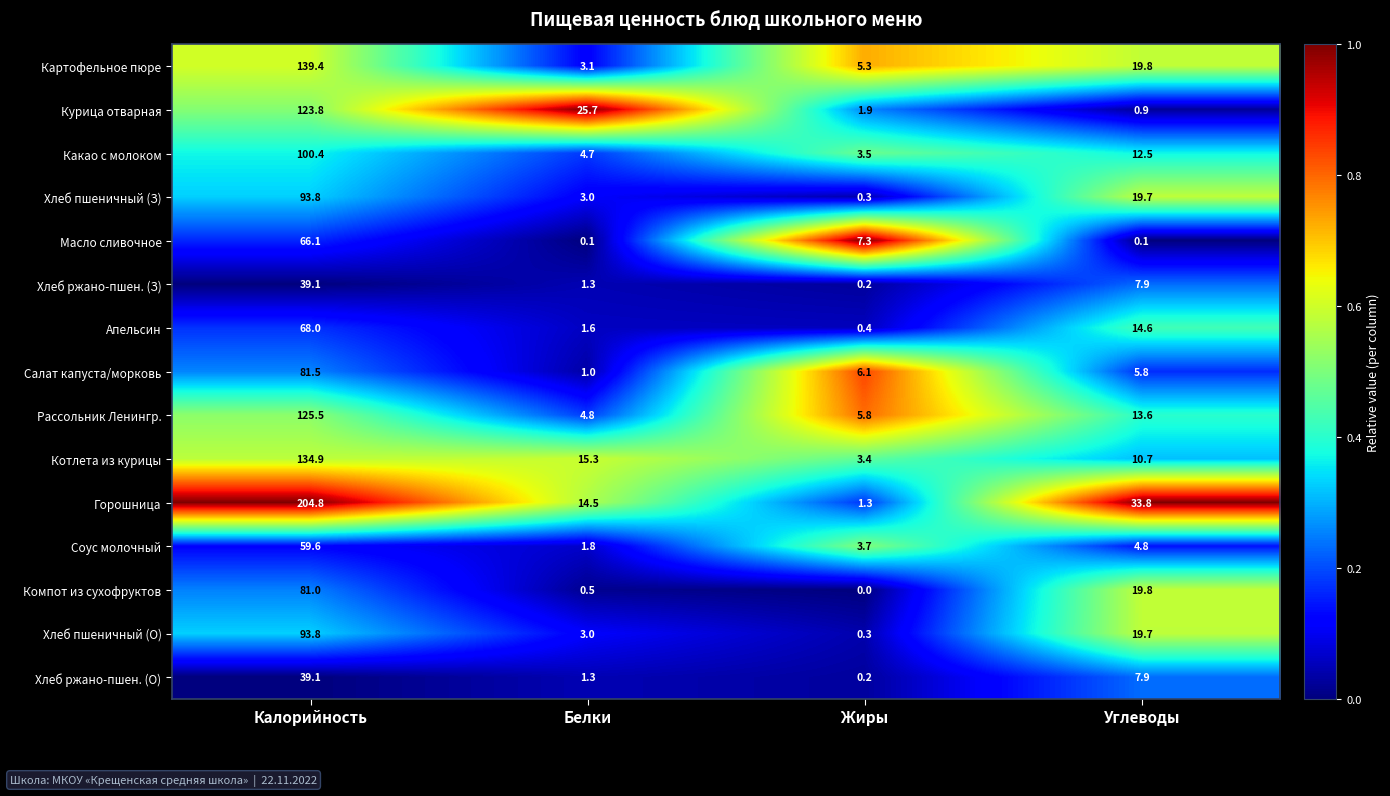

The value of Хлеб ржано-пшен. (З) at Белки is 1.3. True or false?

True